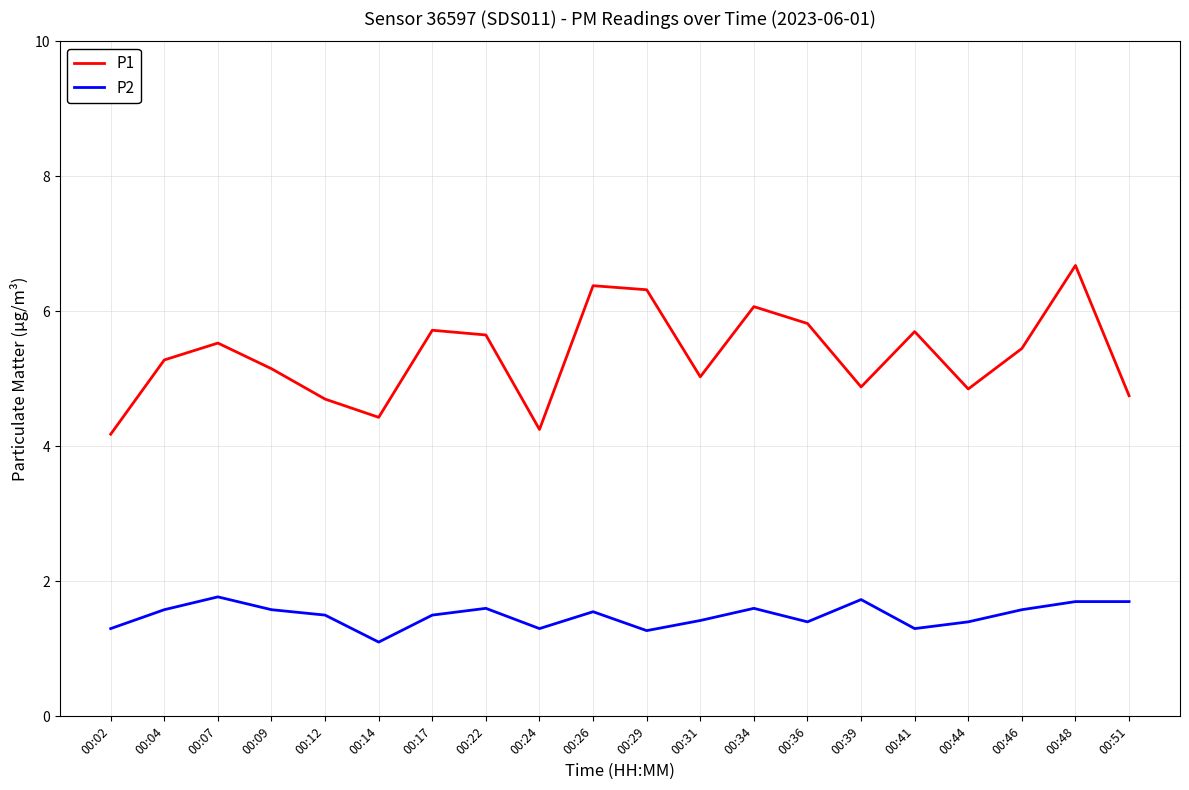

True or false: P1 and P2 cross at least once.

False